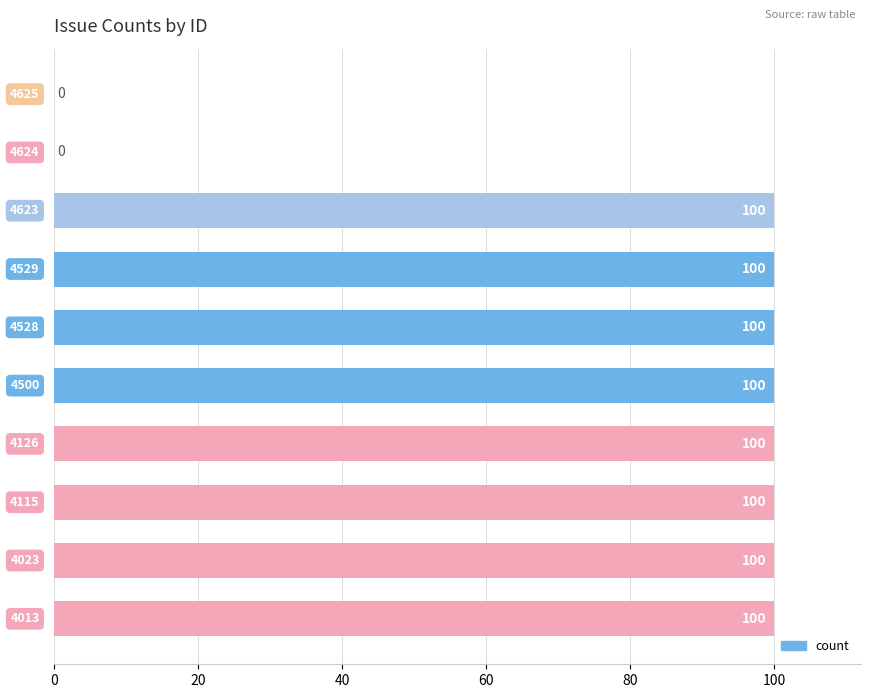

How many series are shown in this chart?

1